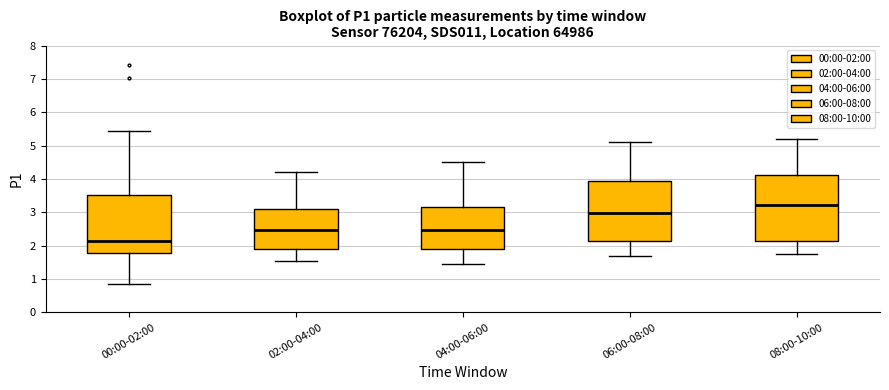

Comparing the boxes themselves (not the whiskers), which one is the tallest?

08:00-10:00